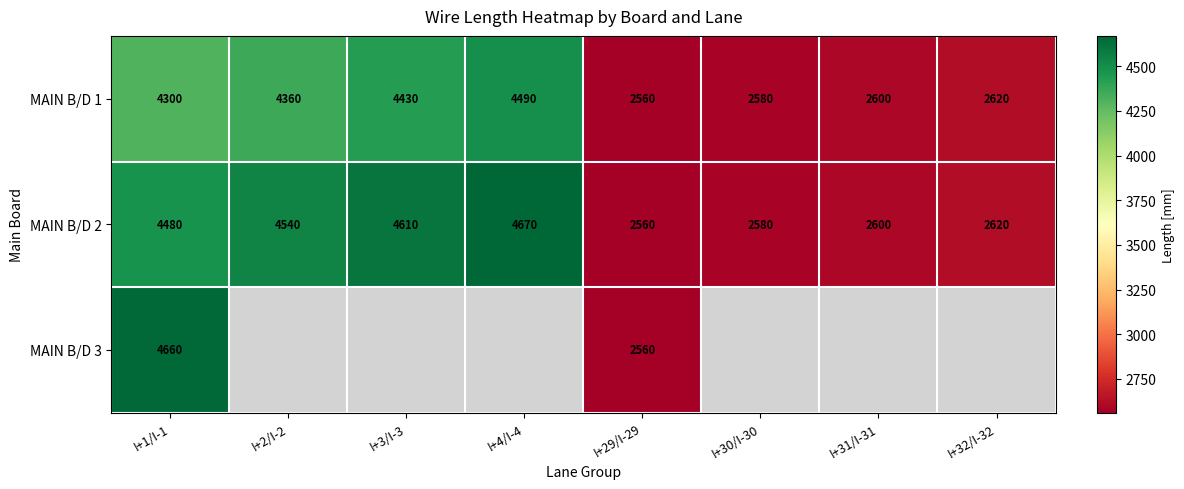

What is the total value across all series at I+29/I-29?

7680